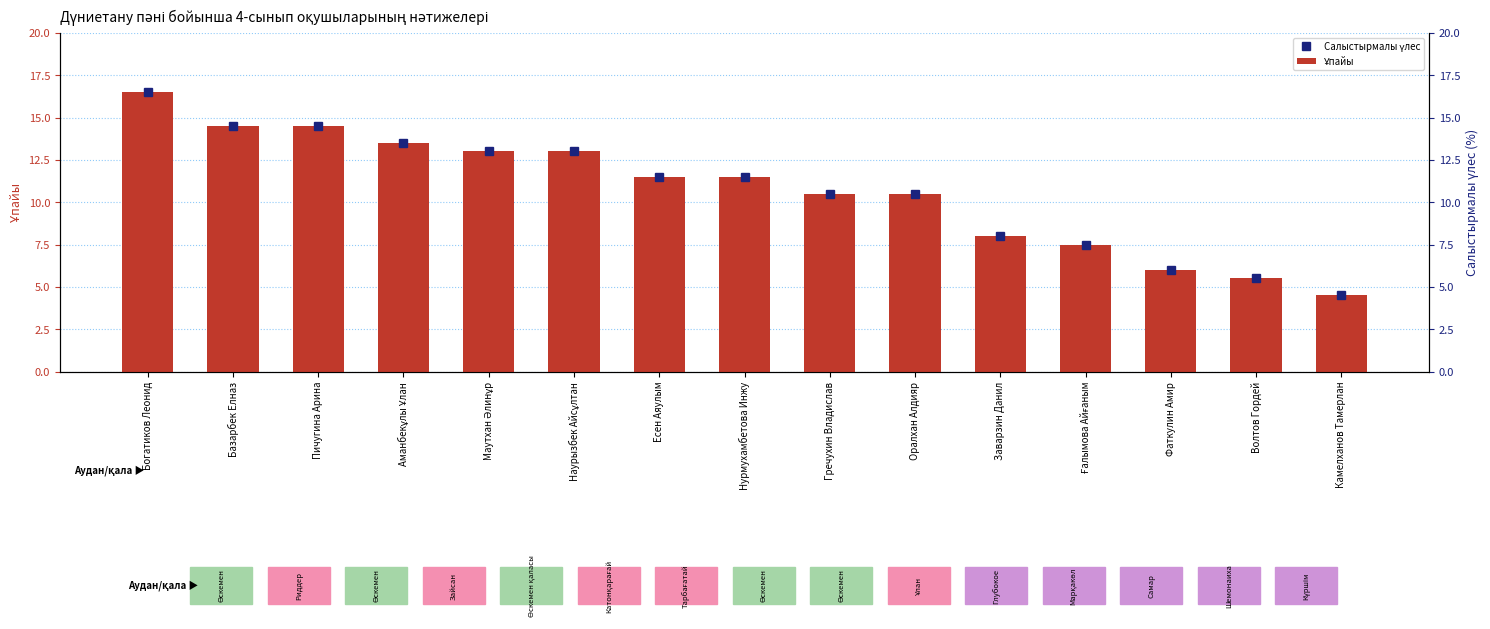

Which series has the largest total across all categories?

Салыстырмалы үлес